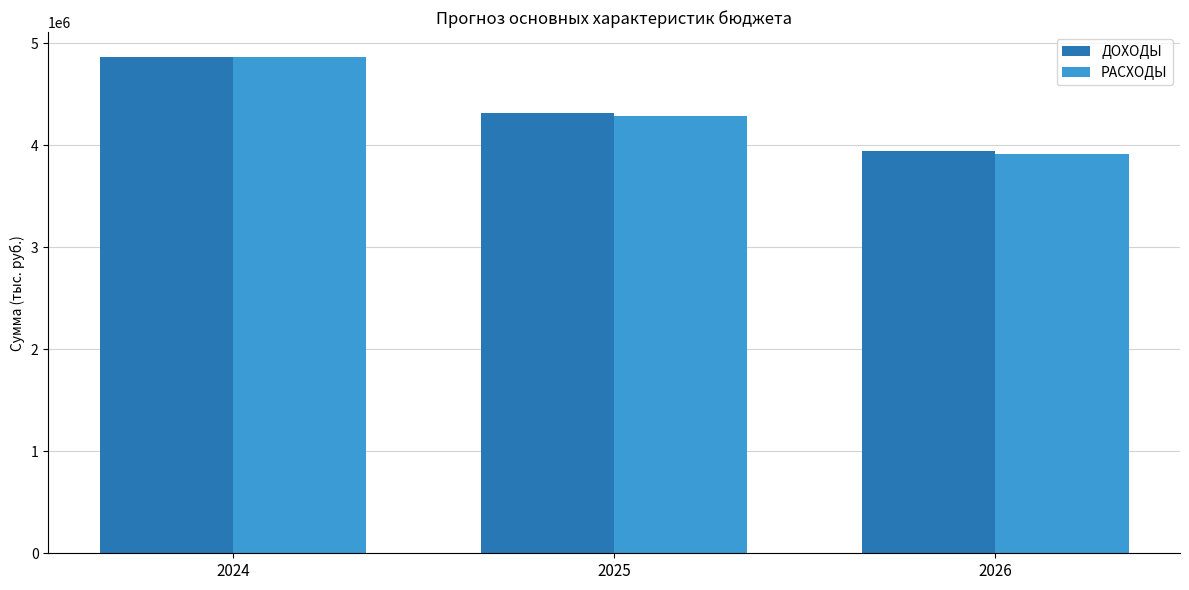

What are all the series names shown in the legend?

ДОХОДЫ, РАСХОДЫ